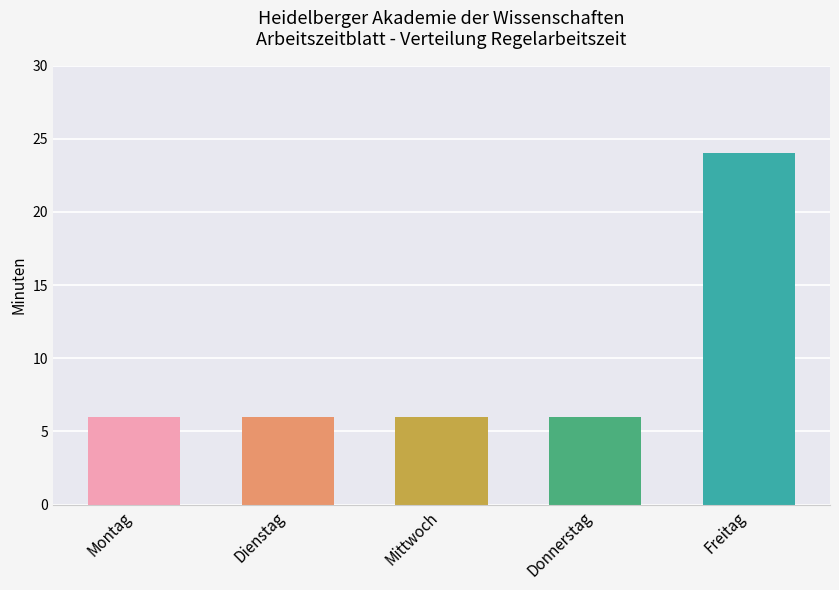

What is the change in value from Dienstag to Freitag?

+18